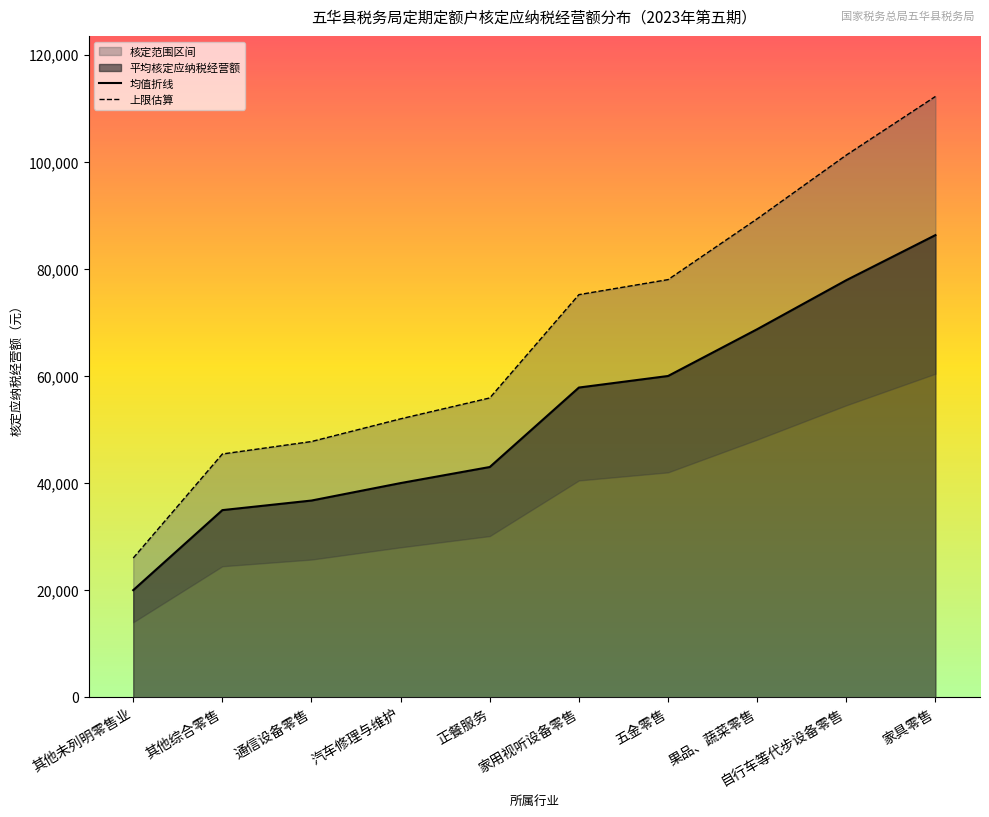

True or false: 均值折线 has a value of 56044.3 at 汽车修理与维护.

False